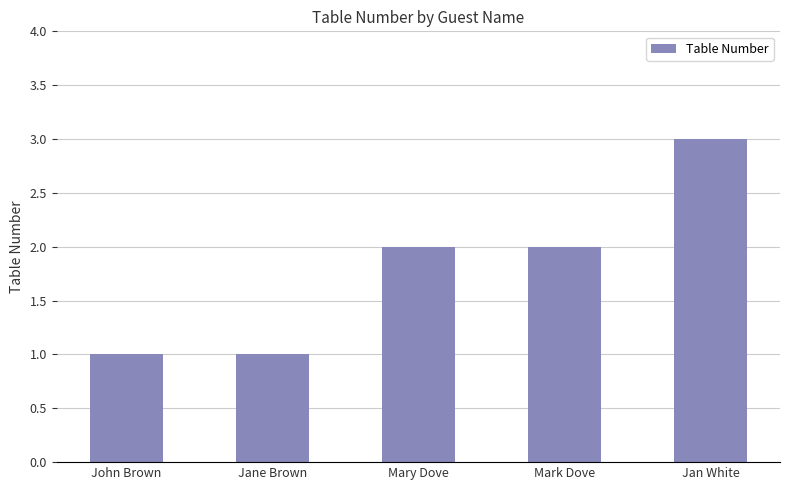

What is the greatest value displayed?

3